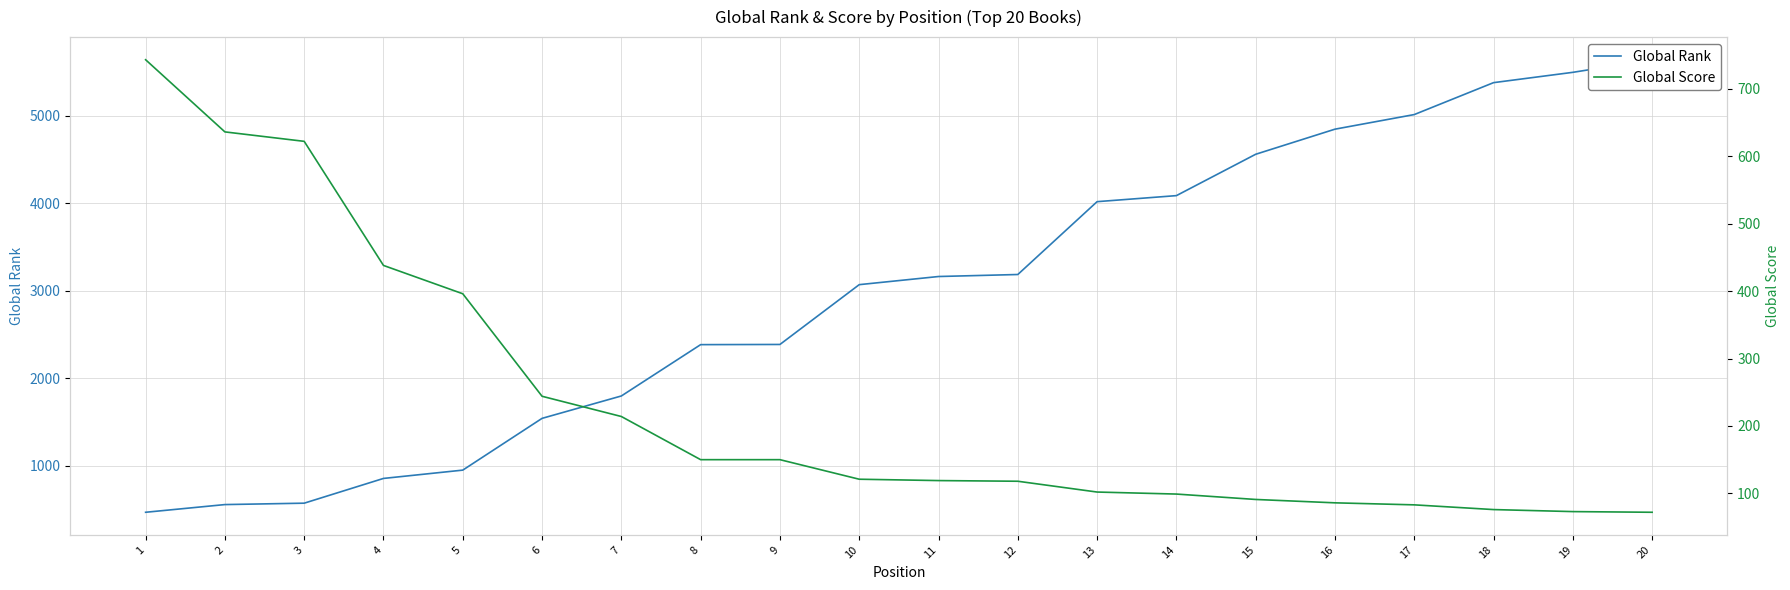

What is the total value across all series at 11?

3282